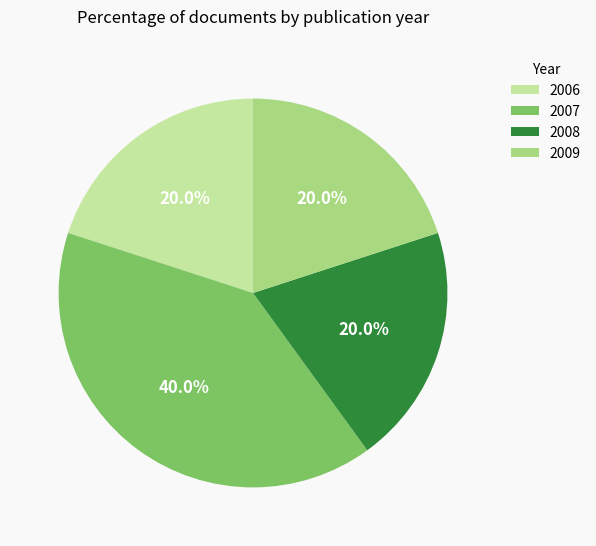

How many slices are in this pie chart?

4